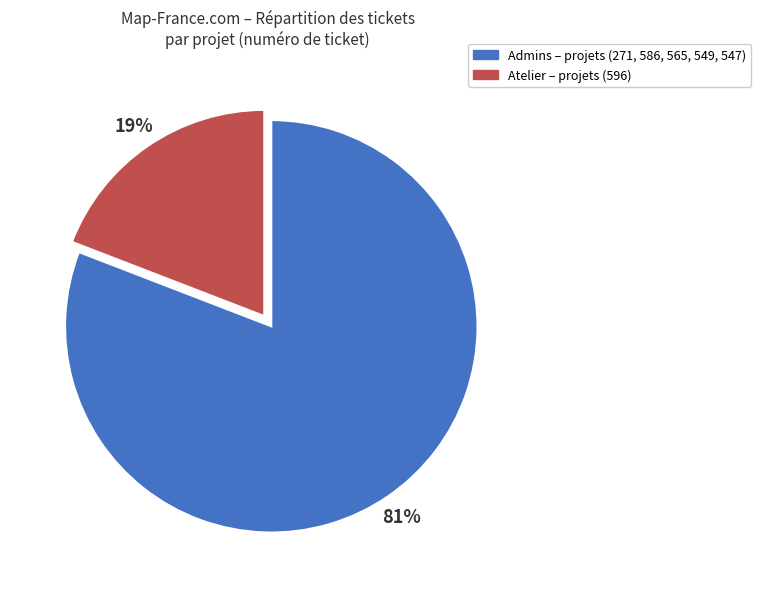

Is there a majority slice in this chart?

Yes